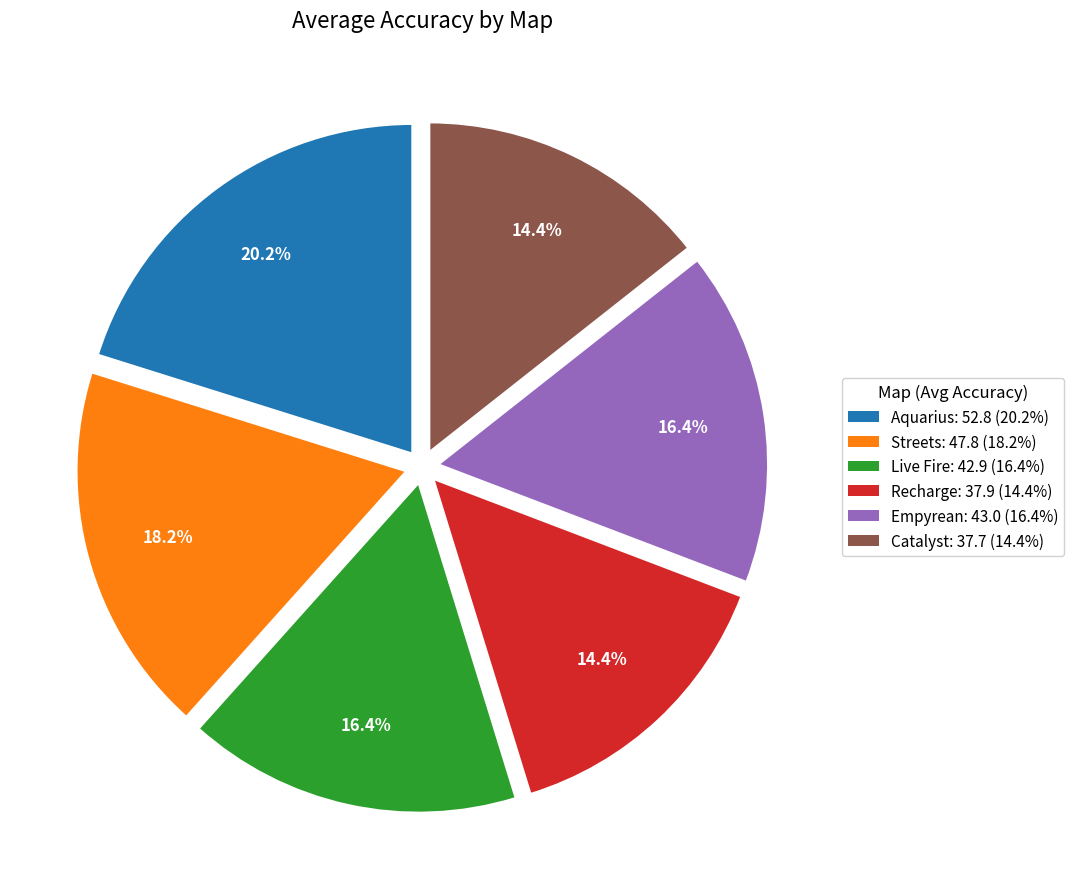

What is the ratio of the value at Empyrean to the value at Aquarius?

0.8